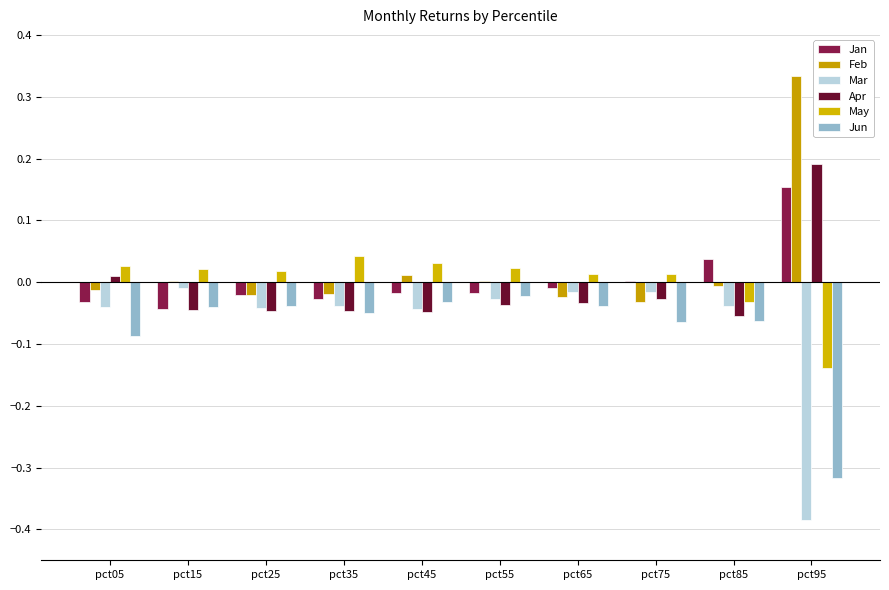

At how many categories does at least one series exceed 0?

10